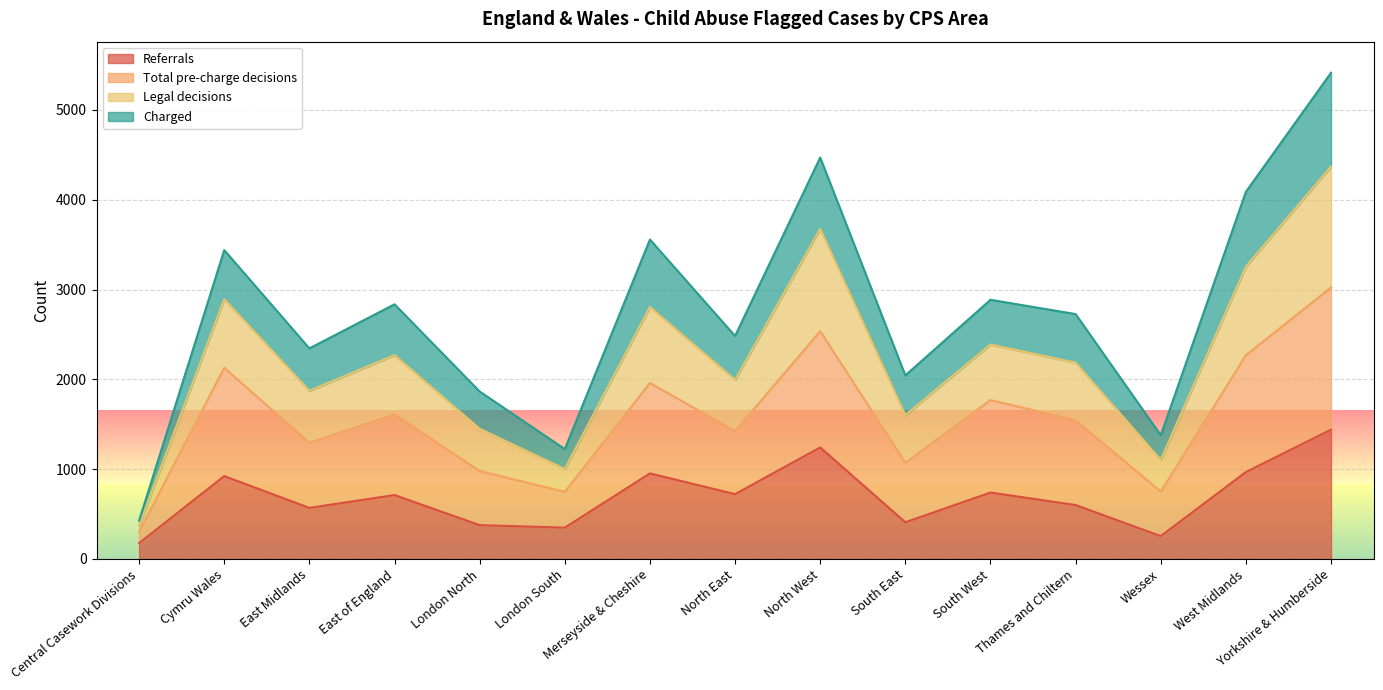

Which has a higher value, East Midlands or Yorkshire & Humberside?

Yorkshire & Humberside